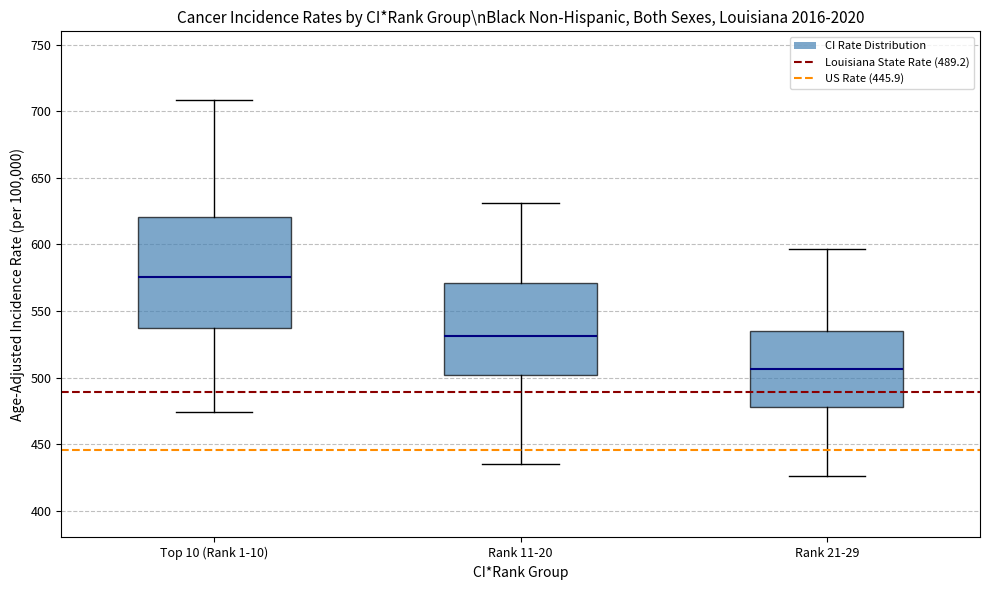

Reading left to right, read every box against the y-axis: the position of its median line, the range the box covers, and the ends of its whiskers. The values are not printed on the chart, so give them approximately, as read against the axis.

Top 10 (Rank 1-10): median 575, box 535 to 620, whiskers 475 to 710
Rank 11-20: median 530, box 500 to 570, whiskers 435 to 630
Rank 21-29: median 505, box 480 to 535, whiskers 425 to 595